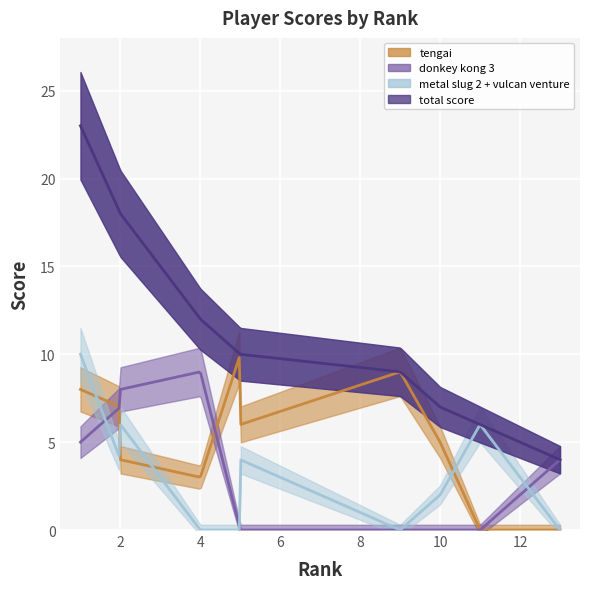

Reading left to right, transcribe all the data shown in this chart.

tengai: 1=8	2=7	2=4	4=3	5=10	5=0	5=0	5=6	9=9	10=5	11=0	11=0	13=0
donkey kong 3: 1=5	2=7	2=8	4=9	5=0	5=10	5=6	5=0	9=0	10=0	11=0	11=0	13=4
metal slug 2 + vulcan venture: 1=10	2=4	2=6	4=0	5=0	5=0	5=4	5=4	9=0	10=2	11=6	11=6	13=0
total score: 1=23	2=18	2=18	4=12	5=10	5=10	5=10	5=10	9=9	10=7	11=6	11=6	13=4